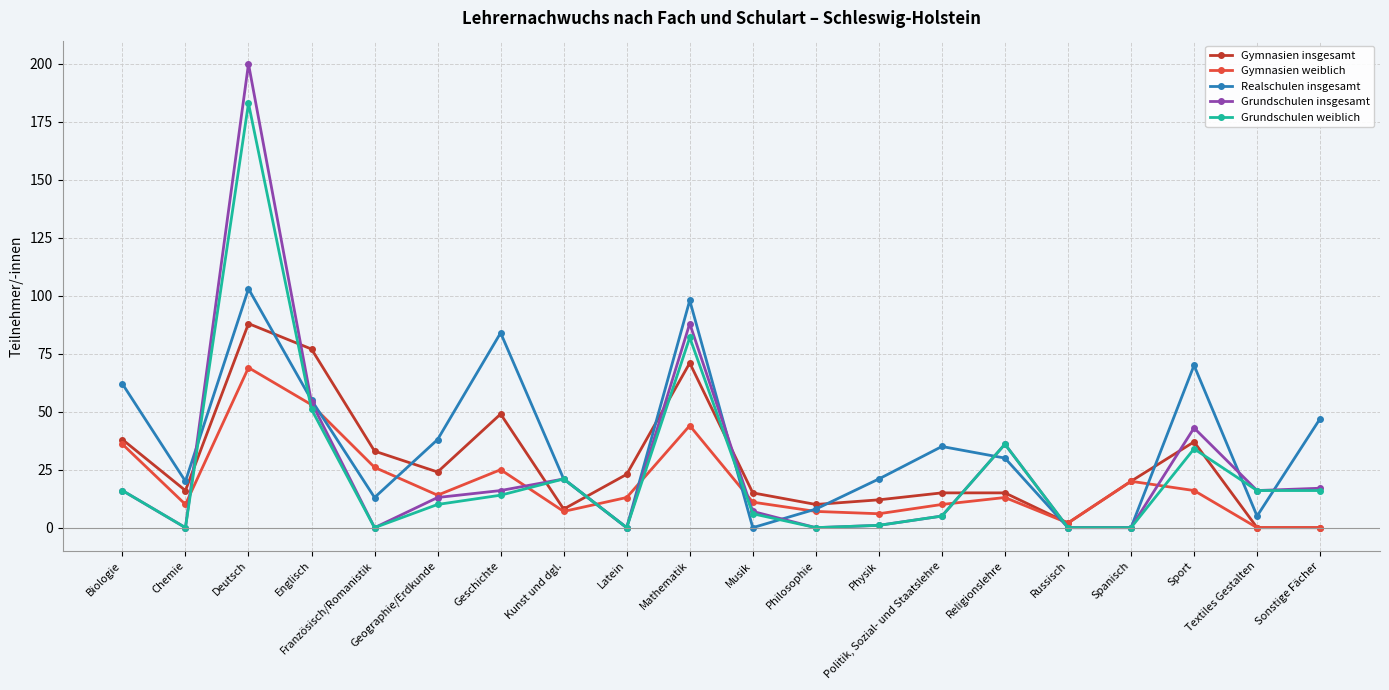

Where is the first local maximum for Realschulen insgesamt?

Deutsch